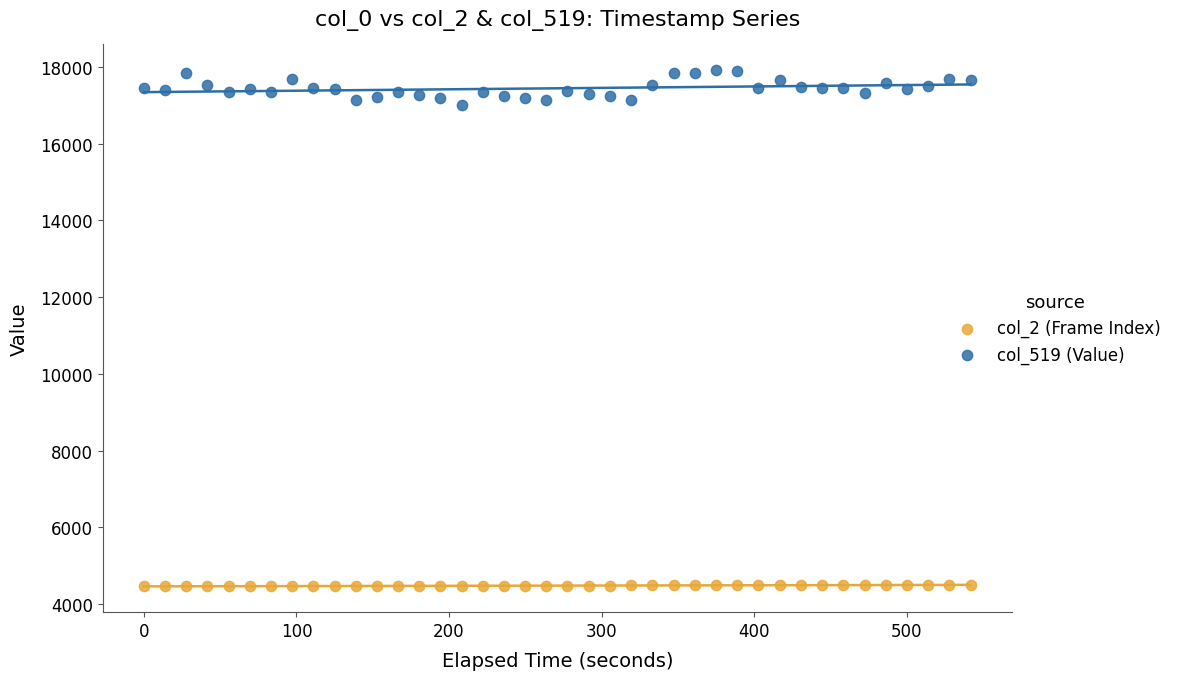

Across all data points, what is the range of Y values (max minus min)?

13447